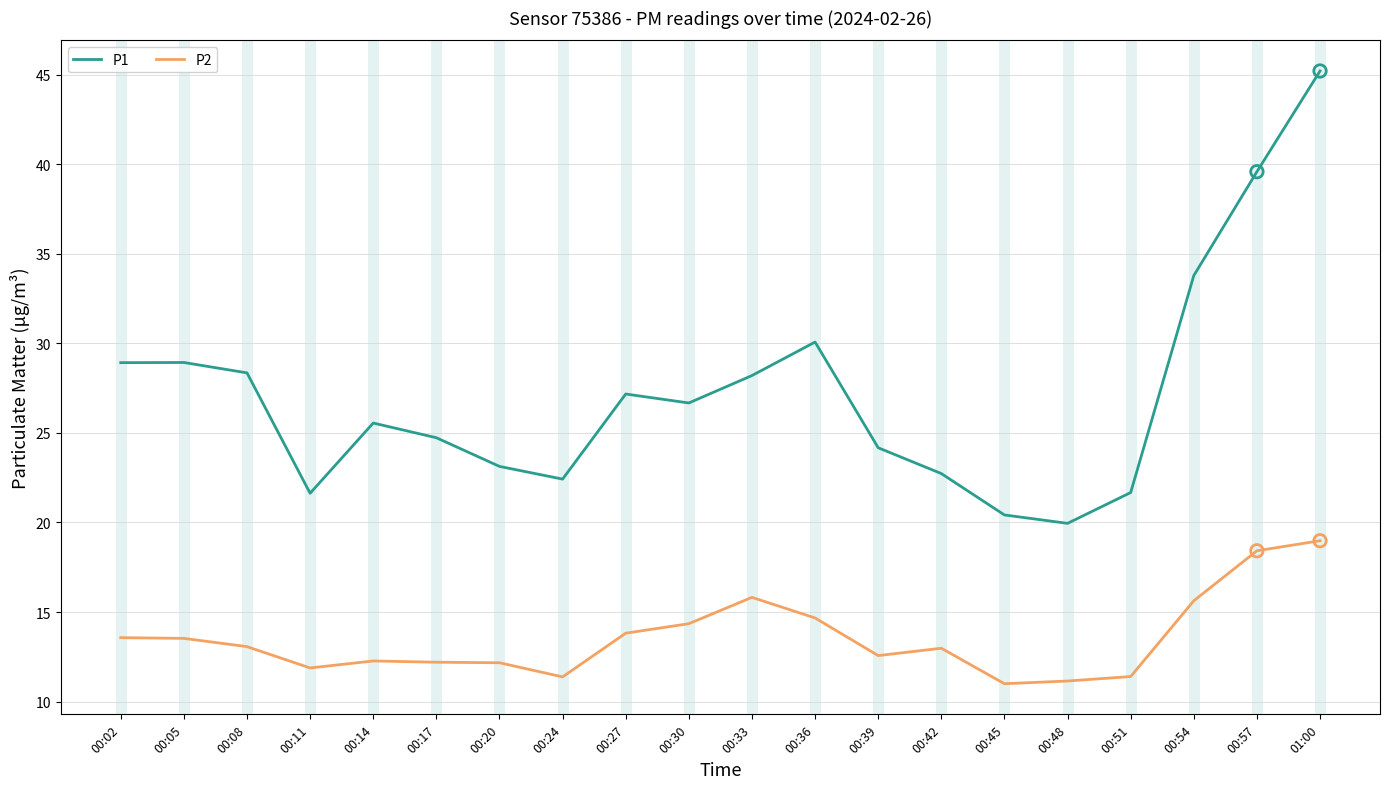

Is the value of P1 at 00:24 greater than the value of P2 at 00:02?

Yes